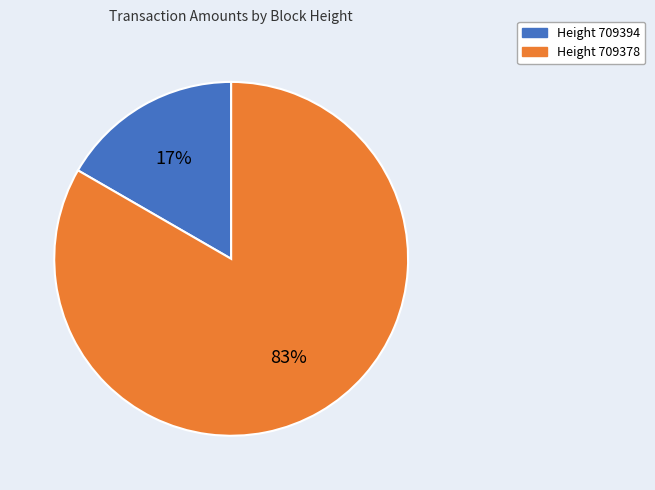

Between Height 709394 and Height 709378, which is larger?

Height 709378